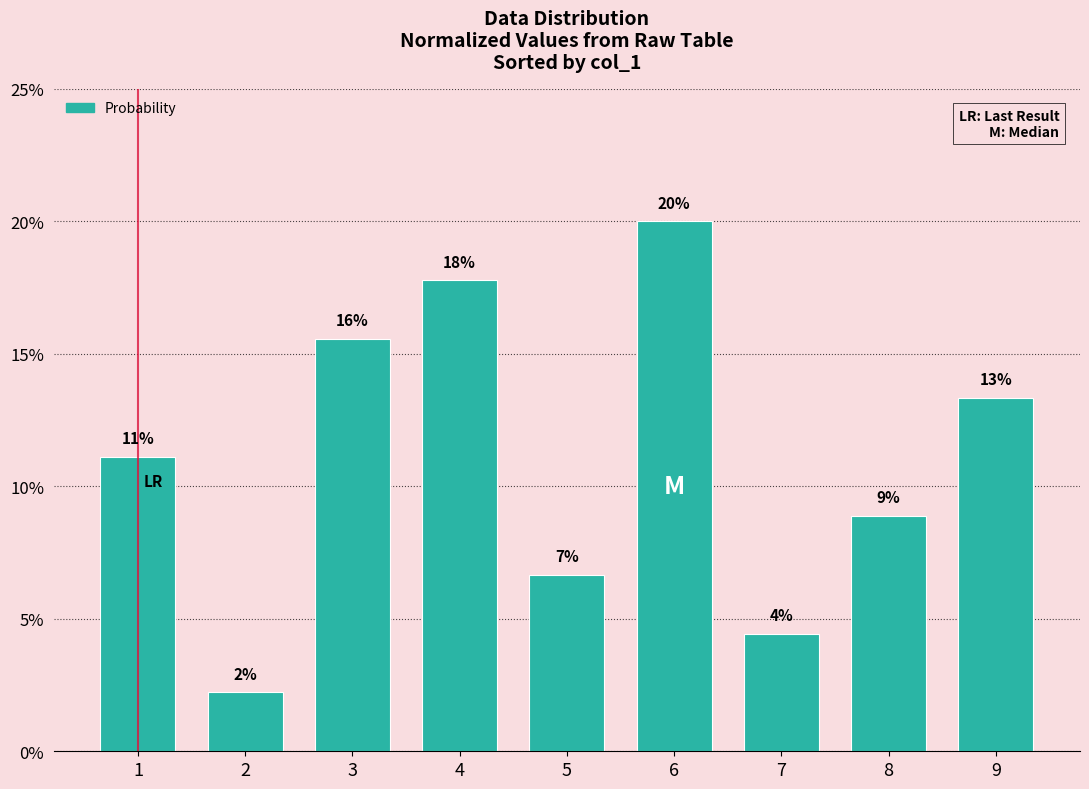

What is the value of the 3rd bar from the left?

0.2